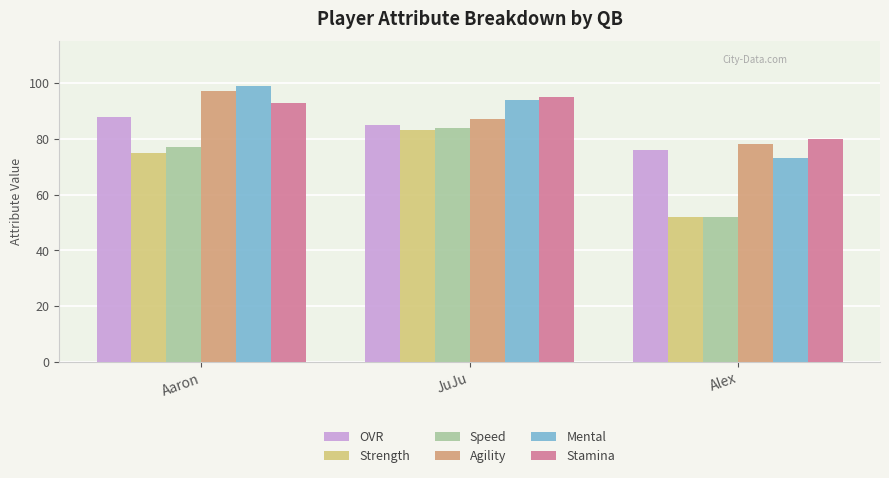

How many data points in Agility are less than 87?

1